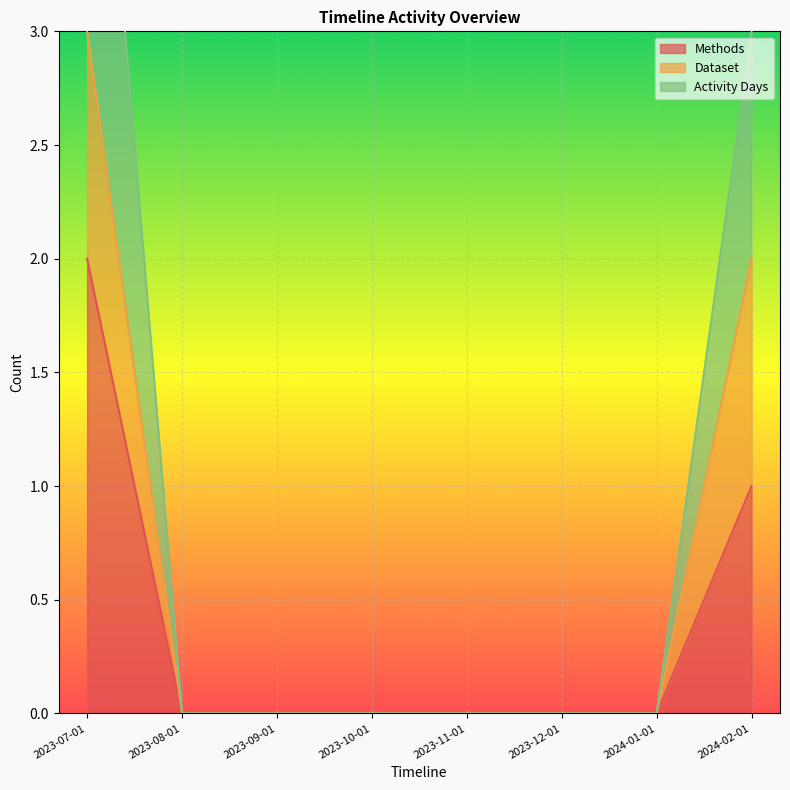

What is the difference between the Activity Days values at 2024-01-01 and 2023-07-01?

5